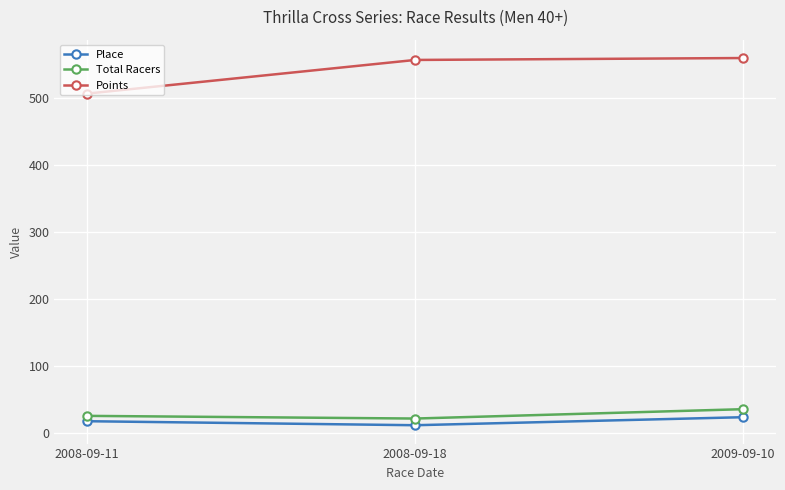

What is the label of the 1st point from the right?

2009-09-10